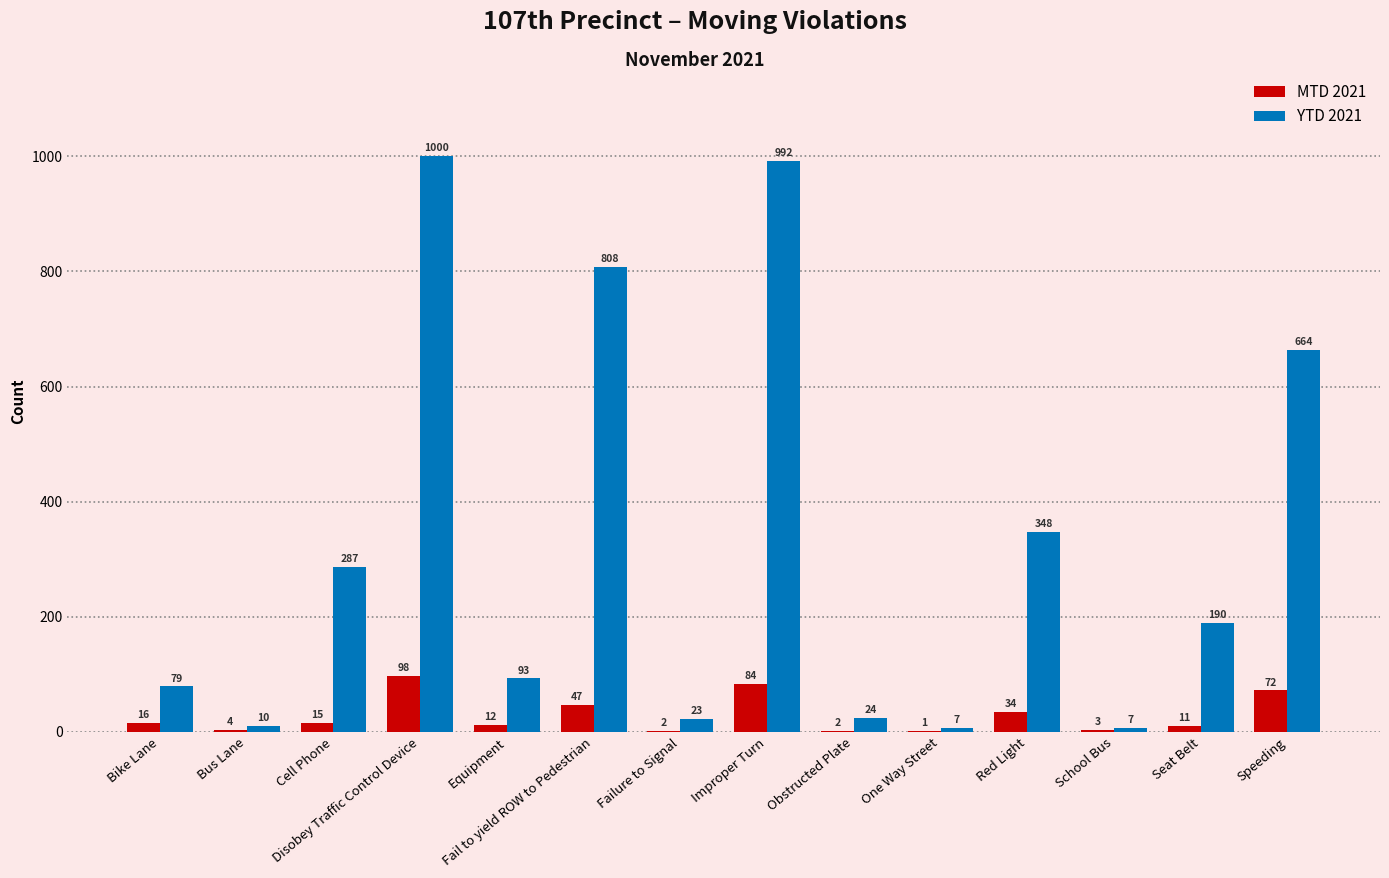

The YTD 2021 series shows 7 at School Bus. True or false?

True